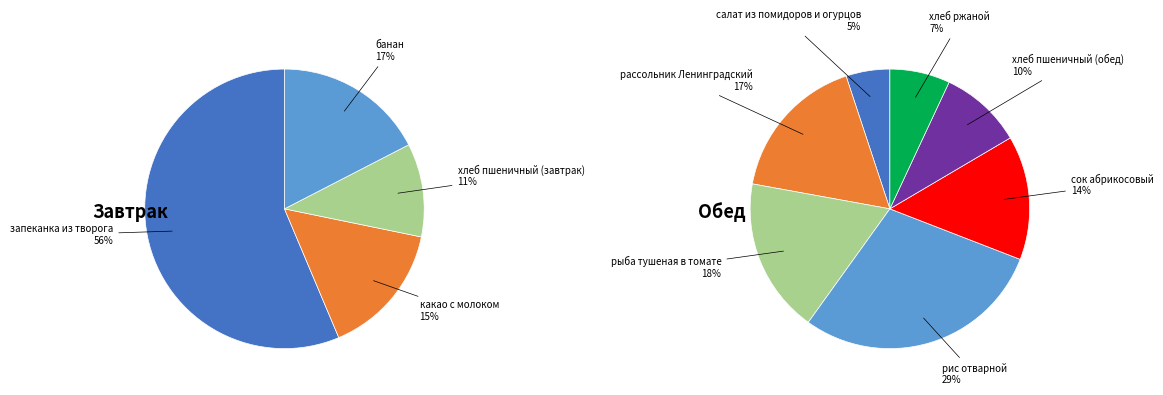

How many slices are in this pie chart?

11